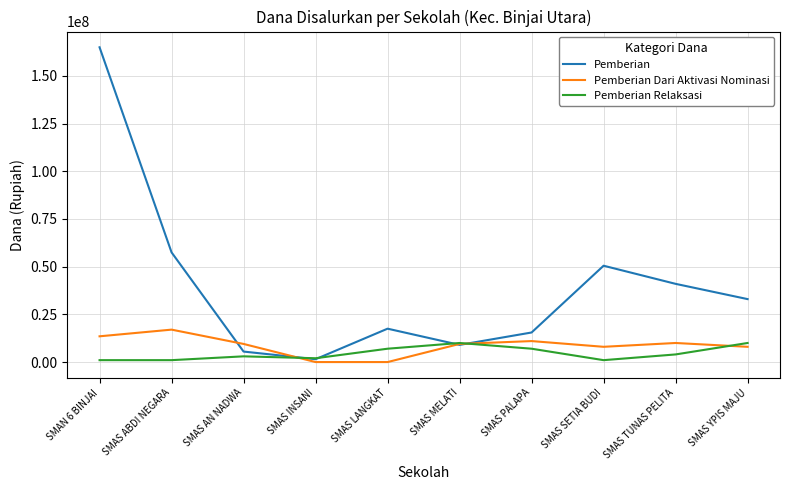

How many times do Pemberian Relaksasi and Pemberian cross each other?

4